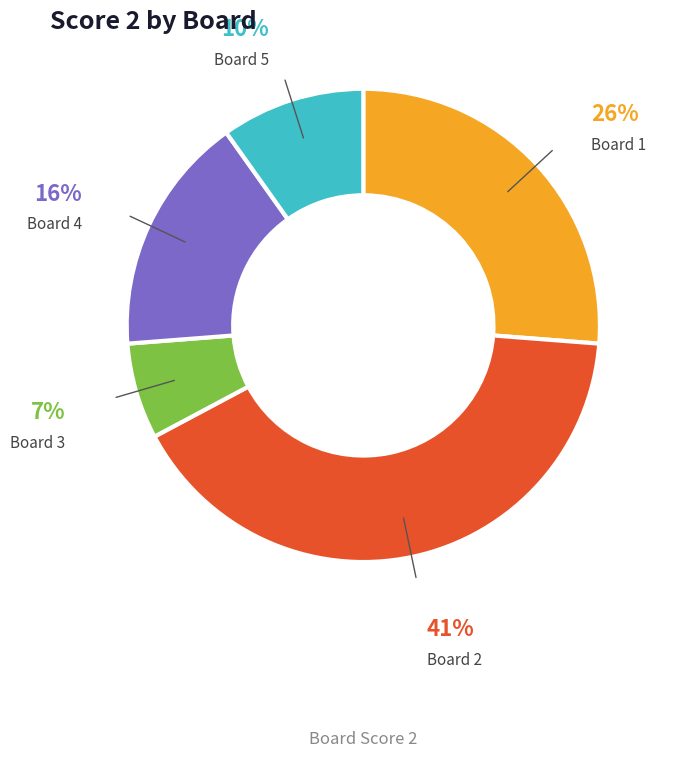

Count the number of slices in the pie.

5